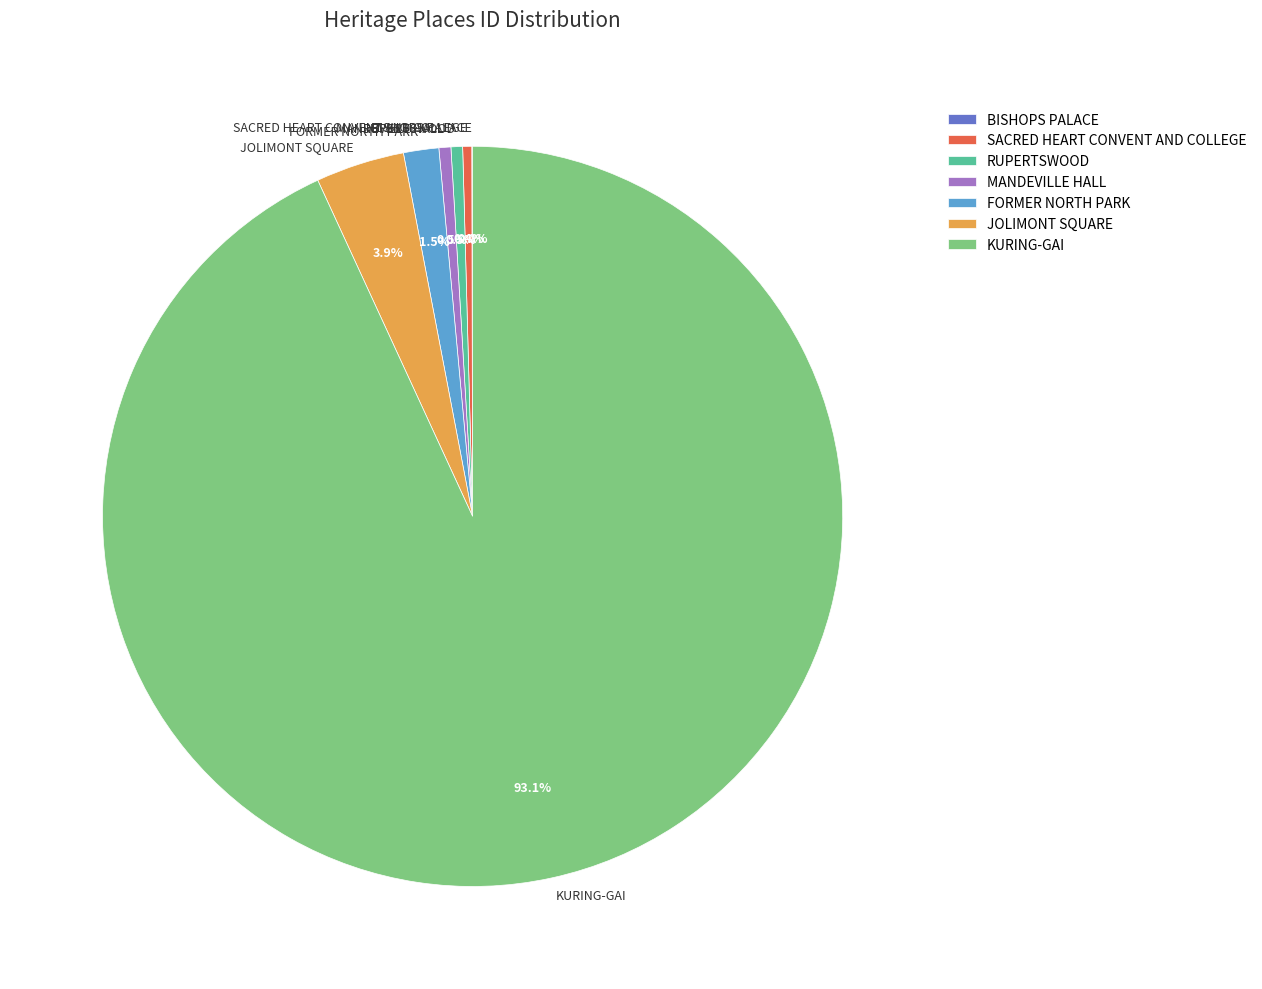

Between MANDEVILLE HALL and FORMER NORTH PARK, which is larger?

FORMER NORTH PARK